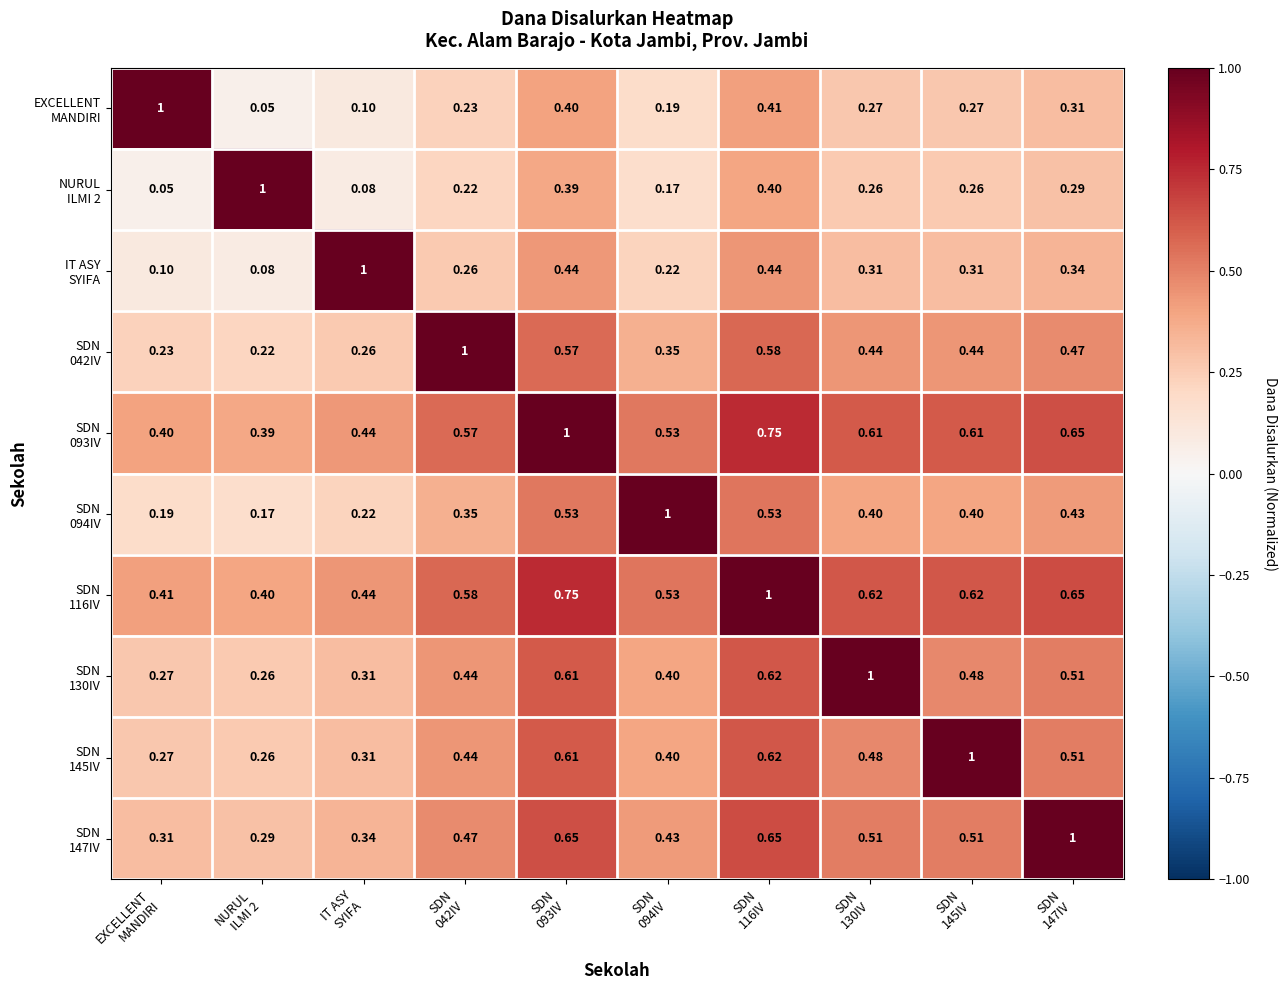

At which category is the sum across all series the highest?

SDN
116IV